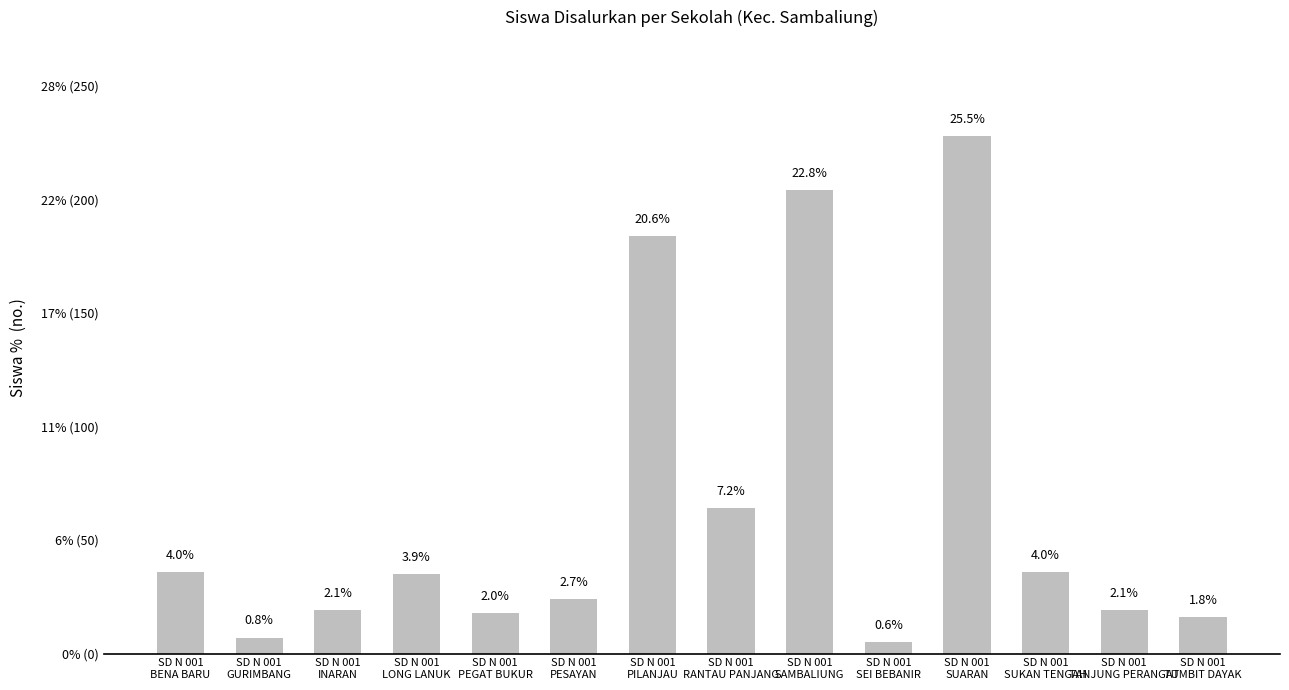

What position from the left is SD N 001
GURIMBANG?

2